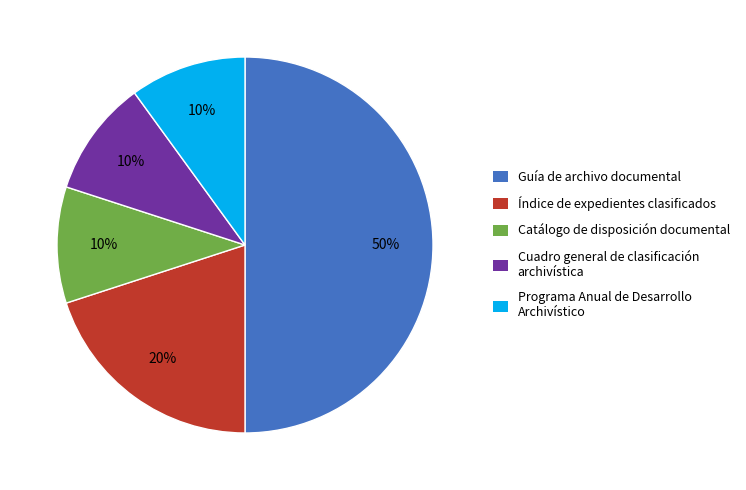

What is the largest slice in the pie chart?

Guía de archivo documental